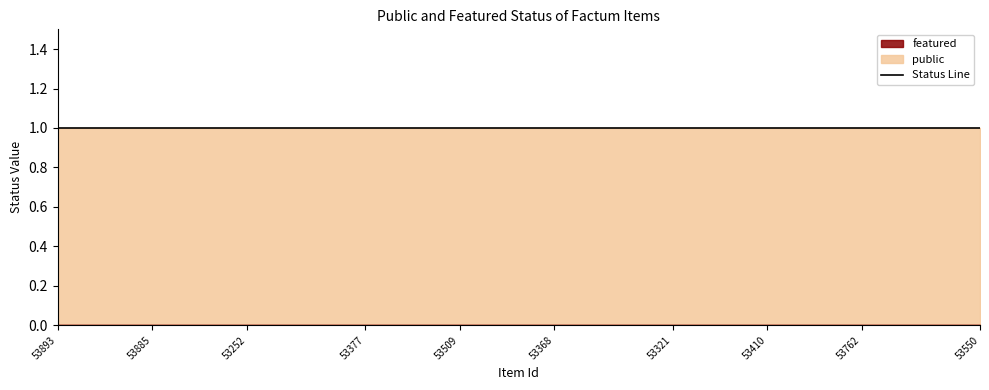

At which label is public closest to 1?

53893